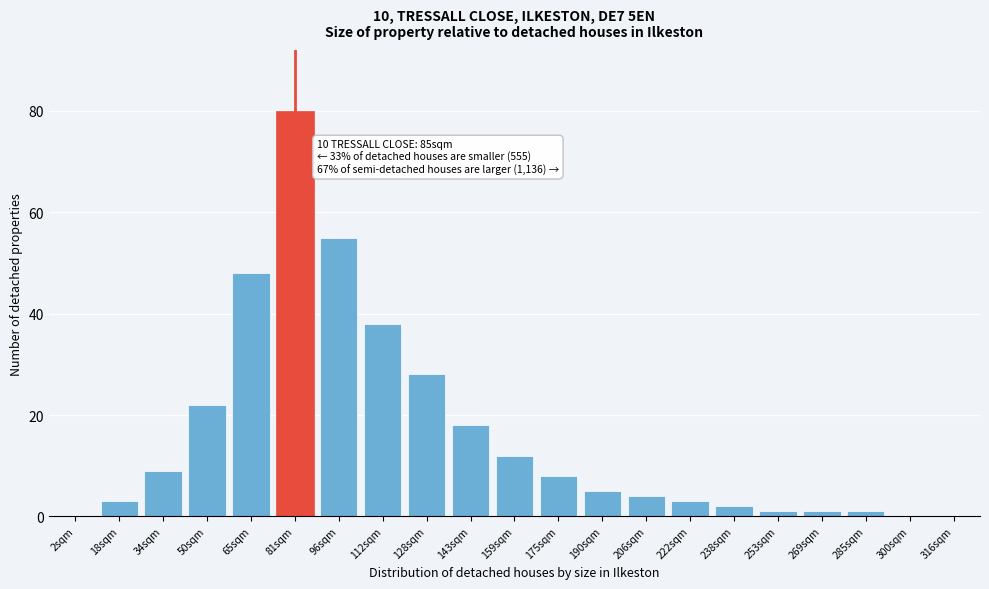

Reading right to left, extract all data points from this chart.

316sqm=0	300sqm=0	285sqm=1	269sqm=1	253sqm=1	238sqm=2	222sqm=3	206sqm=4	190sqm=5	175sqm=8	159sqm=12	143sqm=18	128sqm=28	112sqm=38	96sqm=55	81sqm=80	65sqm=48	50sqm=22	34sqm=9	18sqm=3	2sqm=0